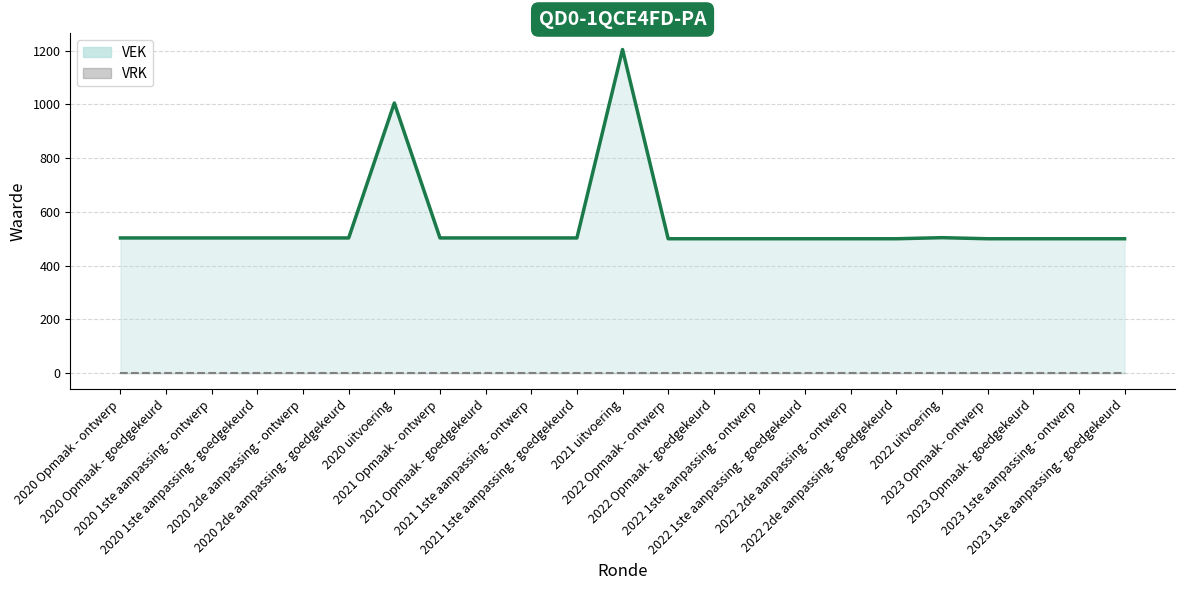

At which label does VEK (line) reach its peak?

2021 uitvoering